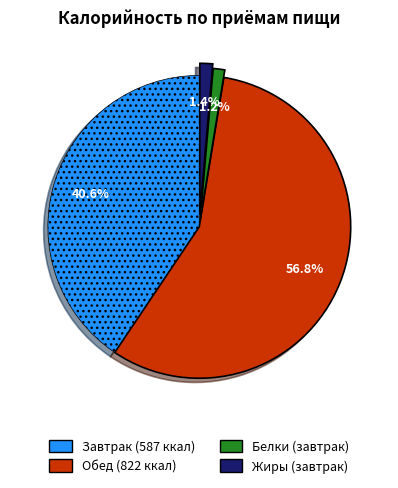

Does any single category account for the majority?

Yes